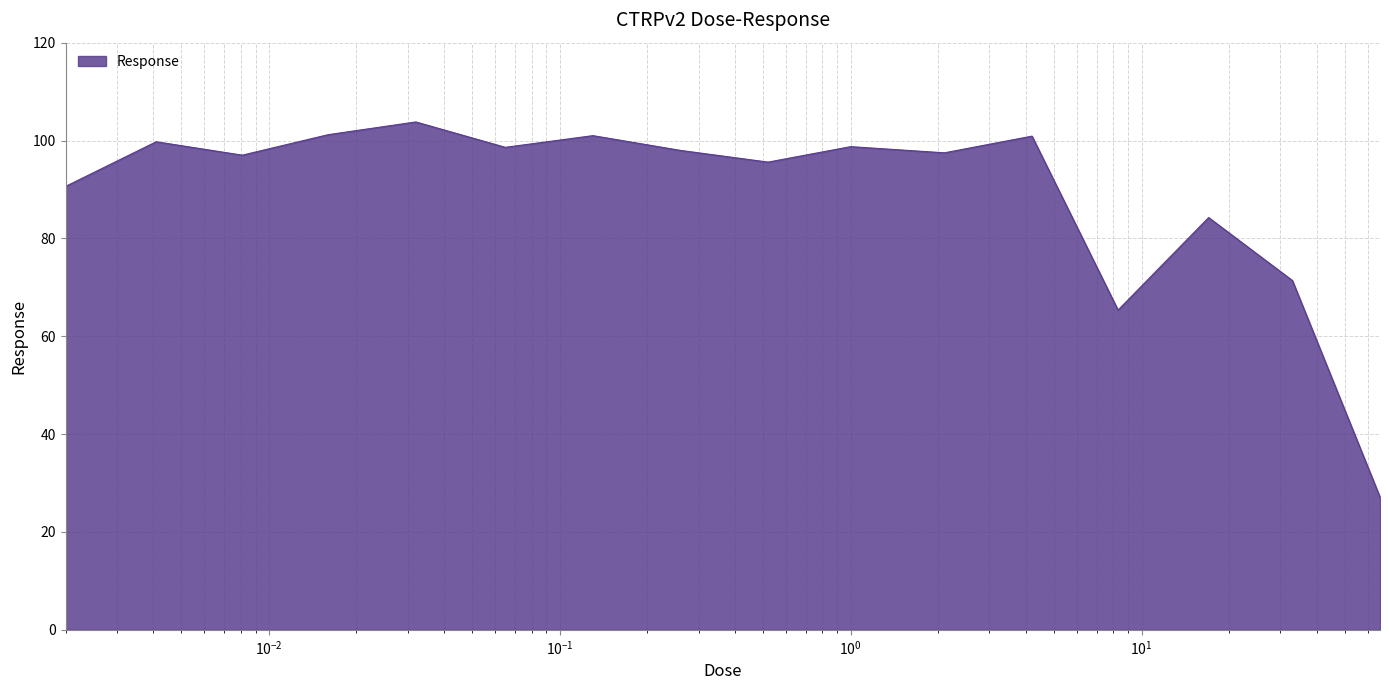

What is the difference between the maximum and minimum values?

76.7